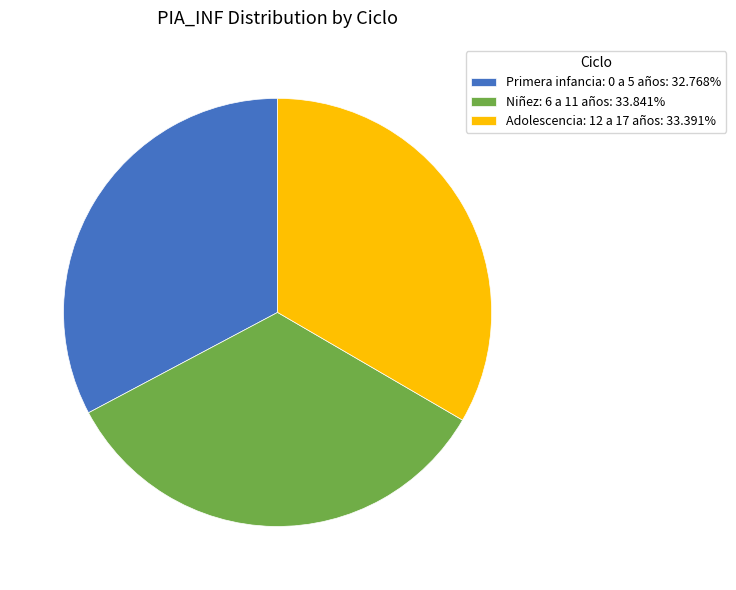

Combined, do Niñez: 6 a 11 años: 33.841% and Adolescencia: 12 a 17 años: 33.391% account for over 50%?

Yes